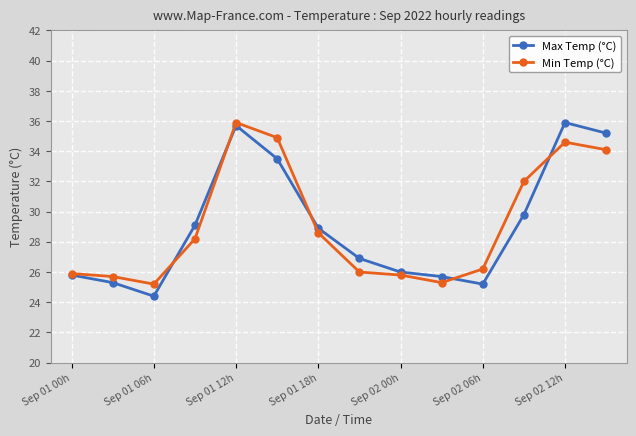

What is the maximum value for Max Temp (°C)?

35.9